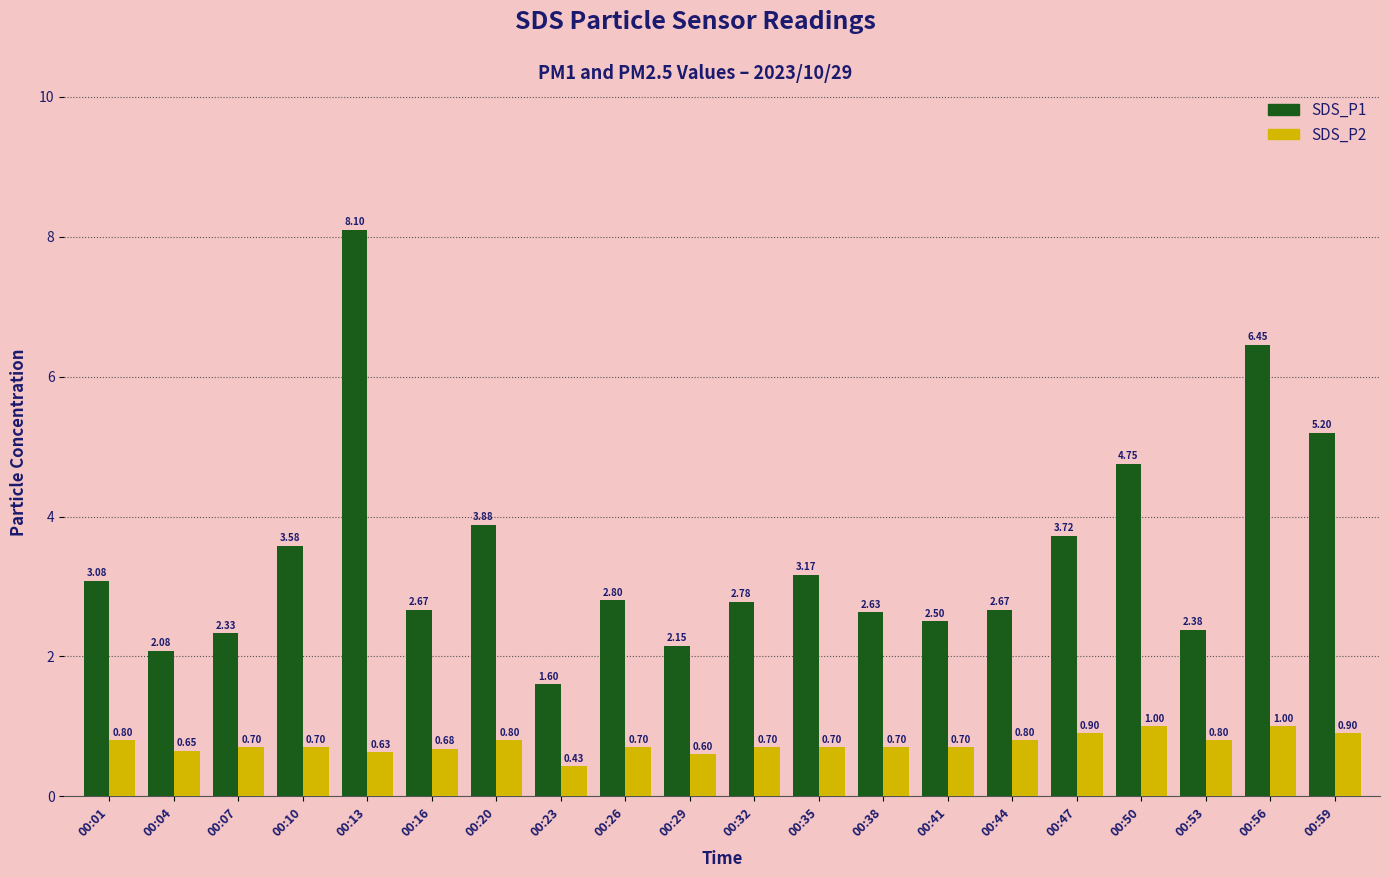

List the series in order of their overall mean, lowest first.

SDS_P2, SDS_P1